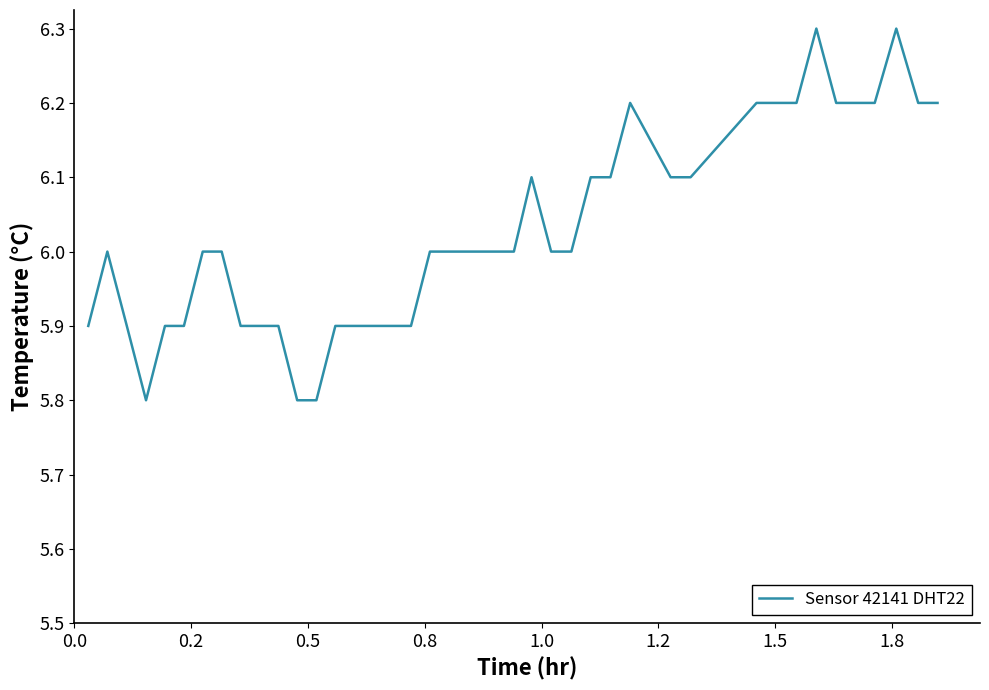

What is the maximum value shown in the chart?

6.3